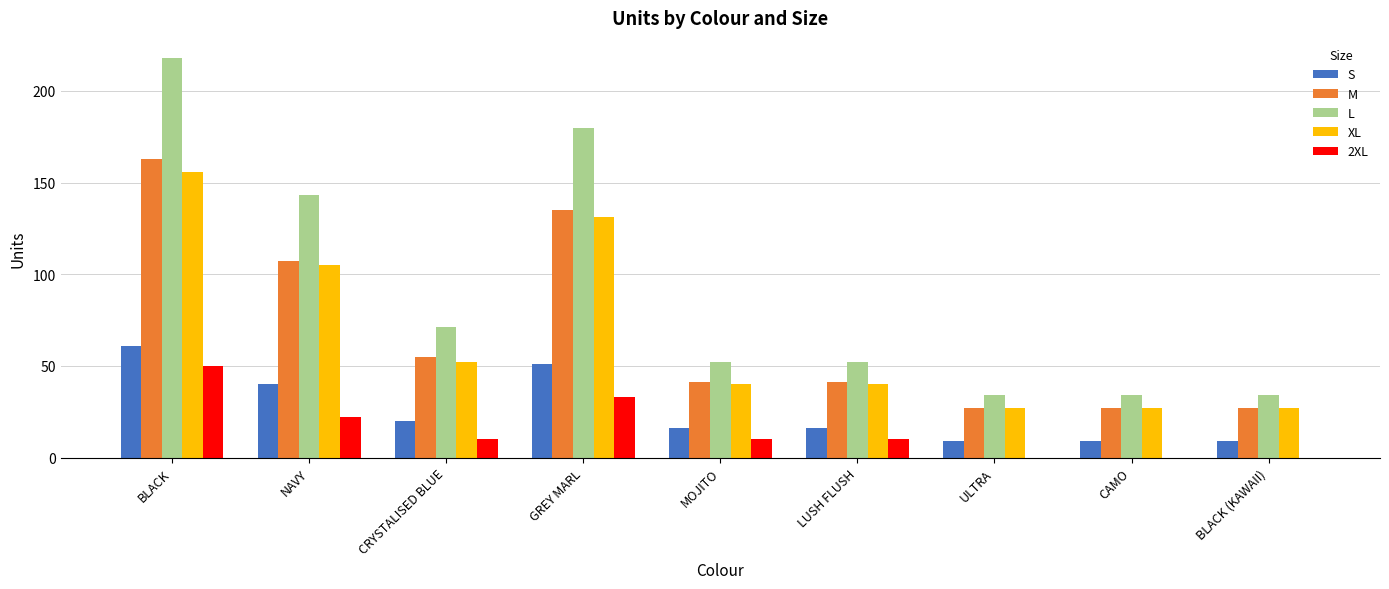

What is the sum of all M values?

623